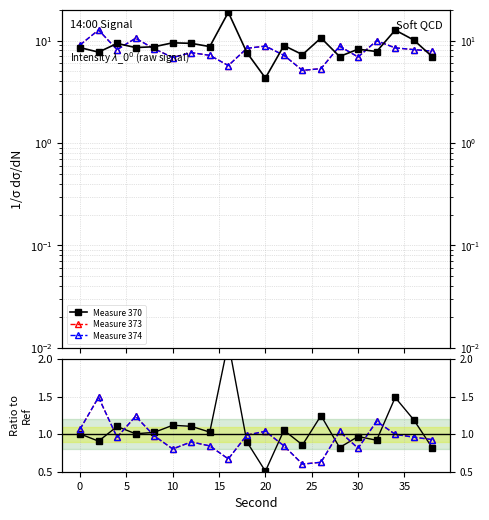

True or false: Measure 370 has a value of 0.5 at 16.

False